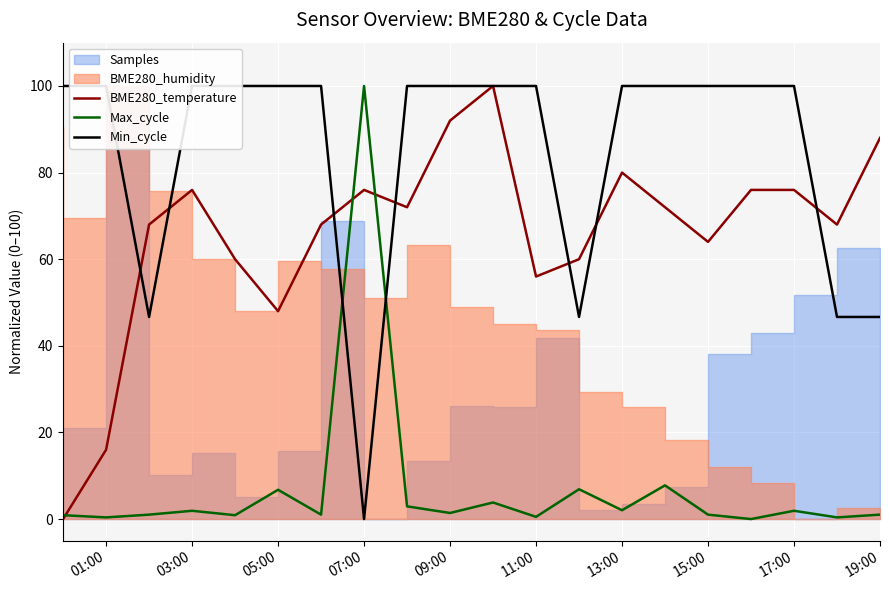

Reading left to right, extract all data points from this chart.

BME280_temperature: 0.0	16.0	68.0	76.0	60.0	48.0	68.0	76.0	72.0	92.0	100.0	56.0	60.0	80.0	72.0	64.0	76.0	76.0	68.0	88.0
Max_cycle: 0.9	0.4	1.0	1.9	0.9	6.8	1.0	100.0	2.9	1.4	3.8	0.5	6.9	2.0	7.8	1.0	0.0	1.9	0.4	1.0
Min_cycle: 100.0	100.0	46.7	100.0	100.0	100.0	100.0	0.0	100.0	100.0	100.0	100.0	46.7	100.0	100.0	100.0	100.0	100.0	46.7	46.7